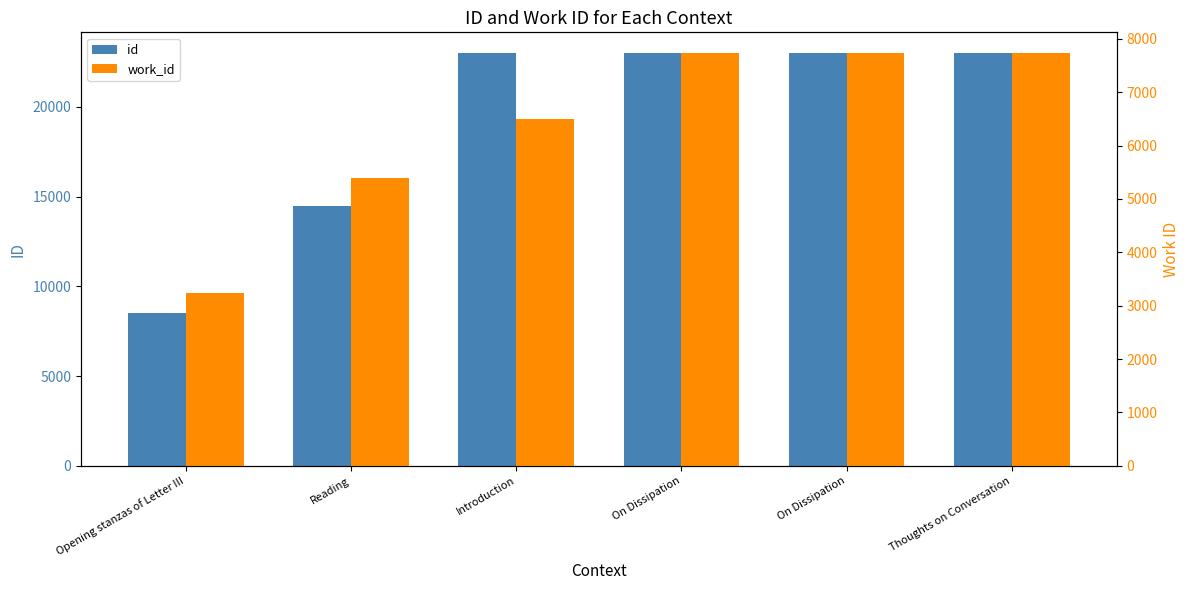

At Thoughts on Conversation, list the series in order from smallest to largest.

work_id, id